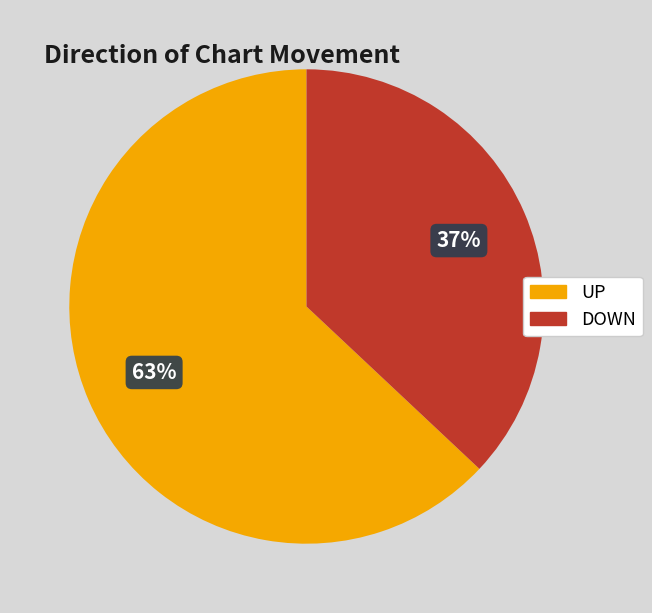

To the nearest percent, what is the difference between the largest and smallest slice percentages?

26%